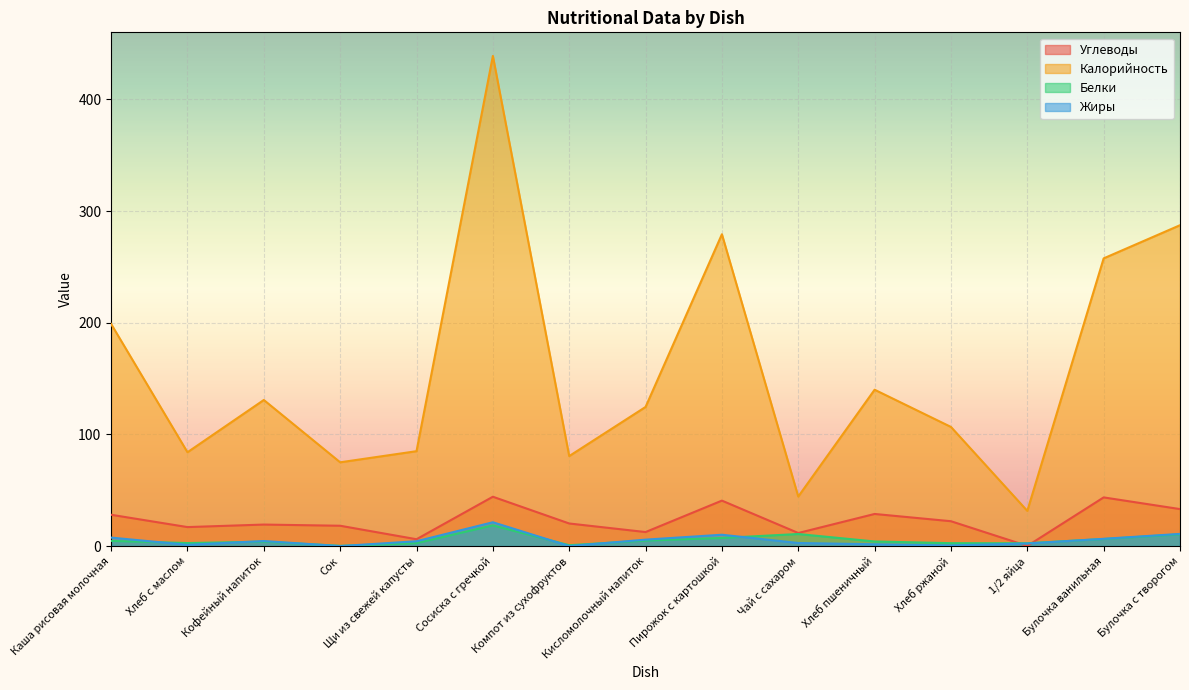

What is the value of the Белки point at the 11th from the left?

4.1